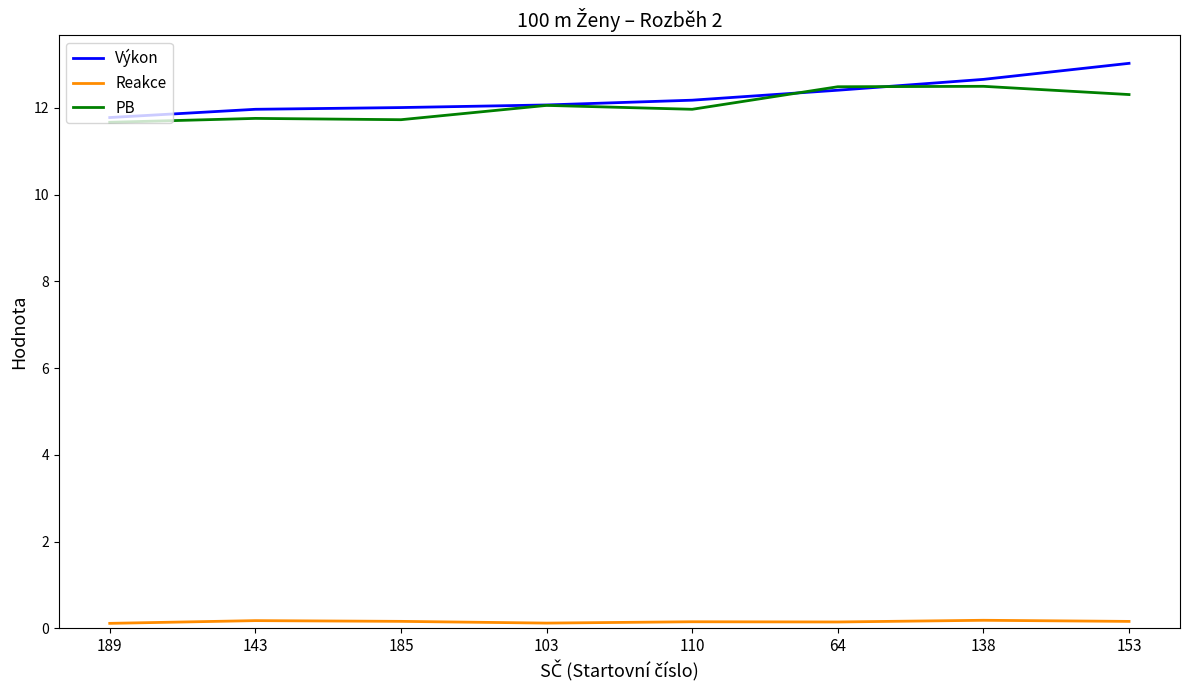

What is the maximum value for Výkon?

13.0